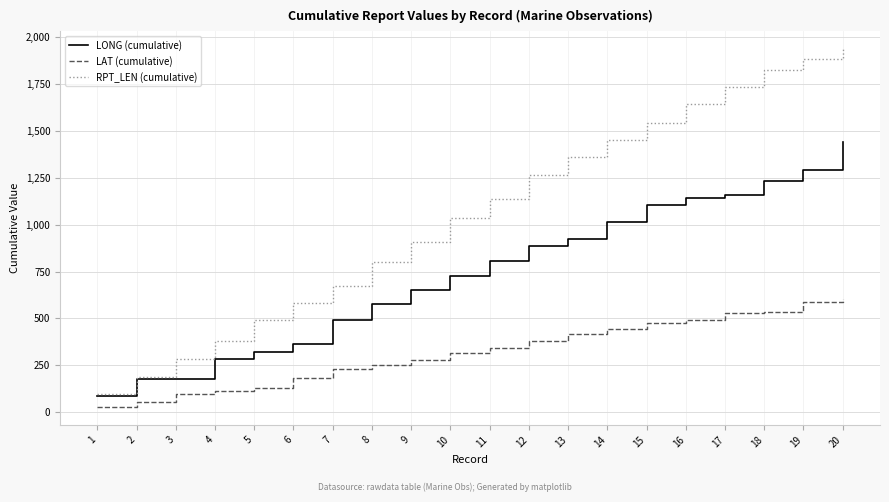

True or false: LAT (cumulative) and RPT_LEN (cumulative) cross at least once.

False